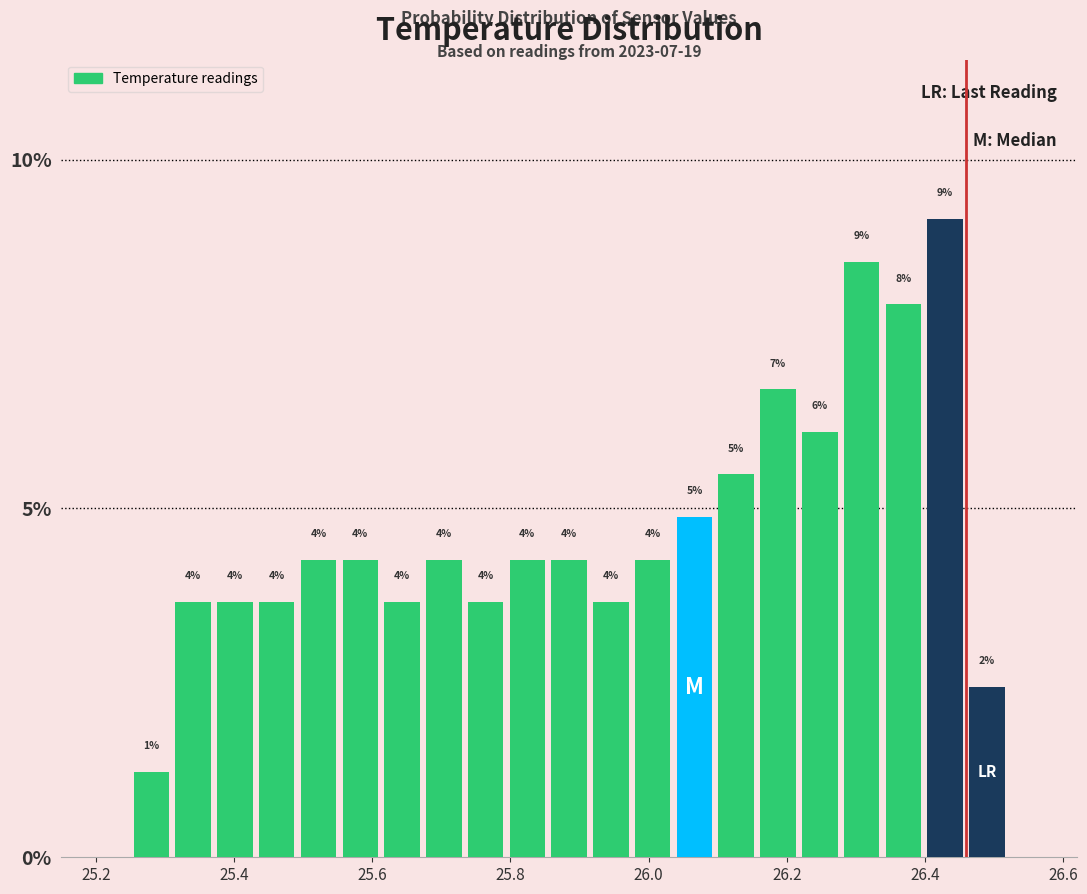

Read against the x-axis, roughly where is the centre of the tallest bar?

26.42